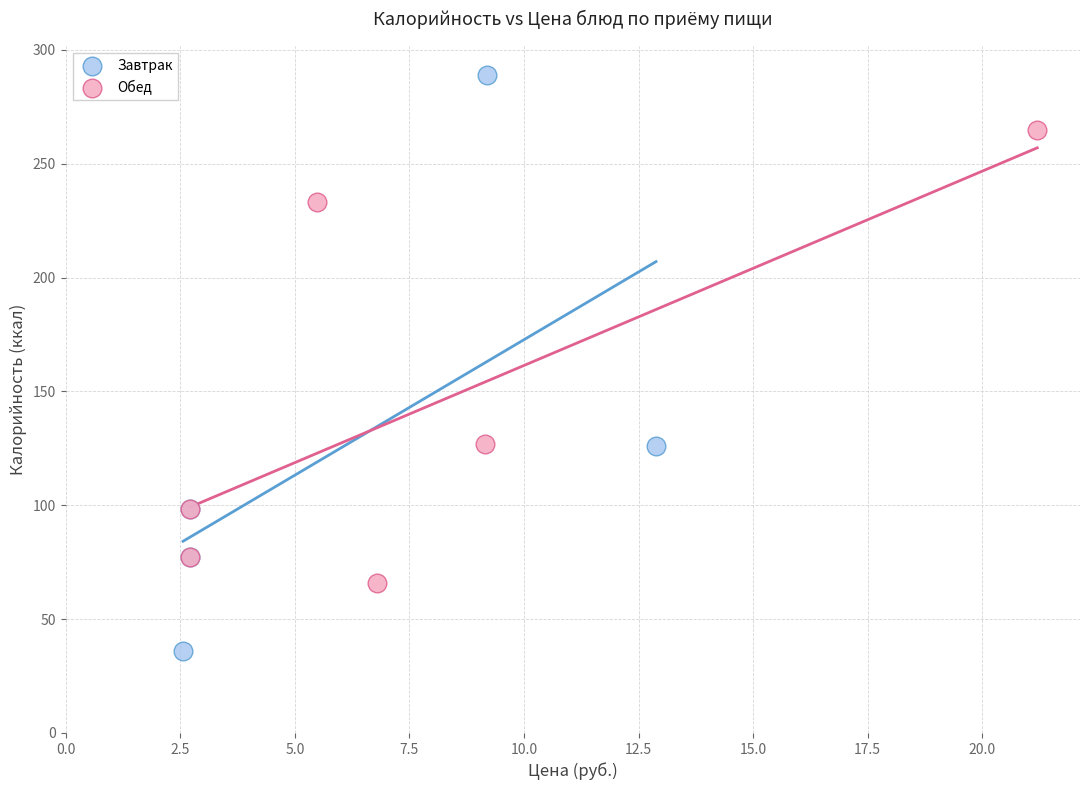

Which series reaches the maximum Y coordinate?

Завтрак